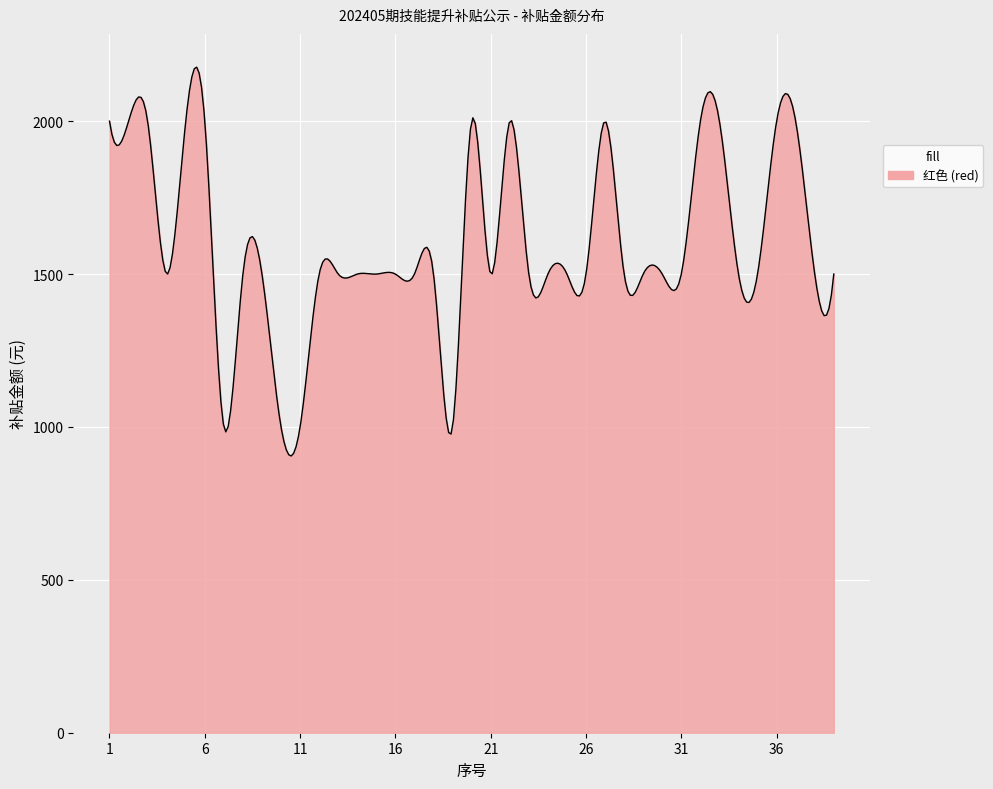

What is the minimum value shown in the chart?

905.1